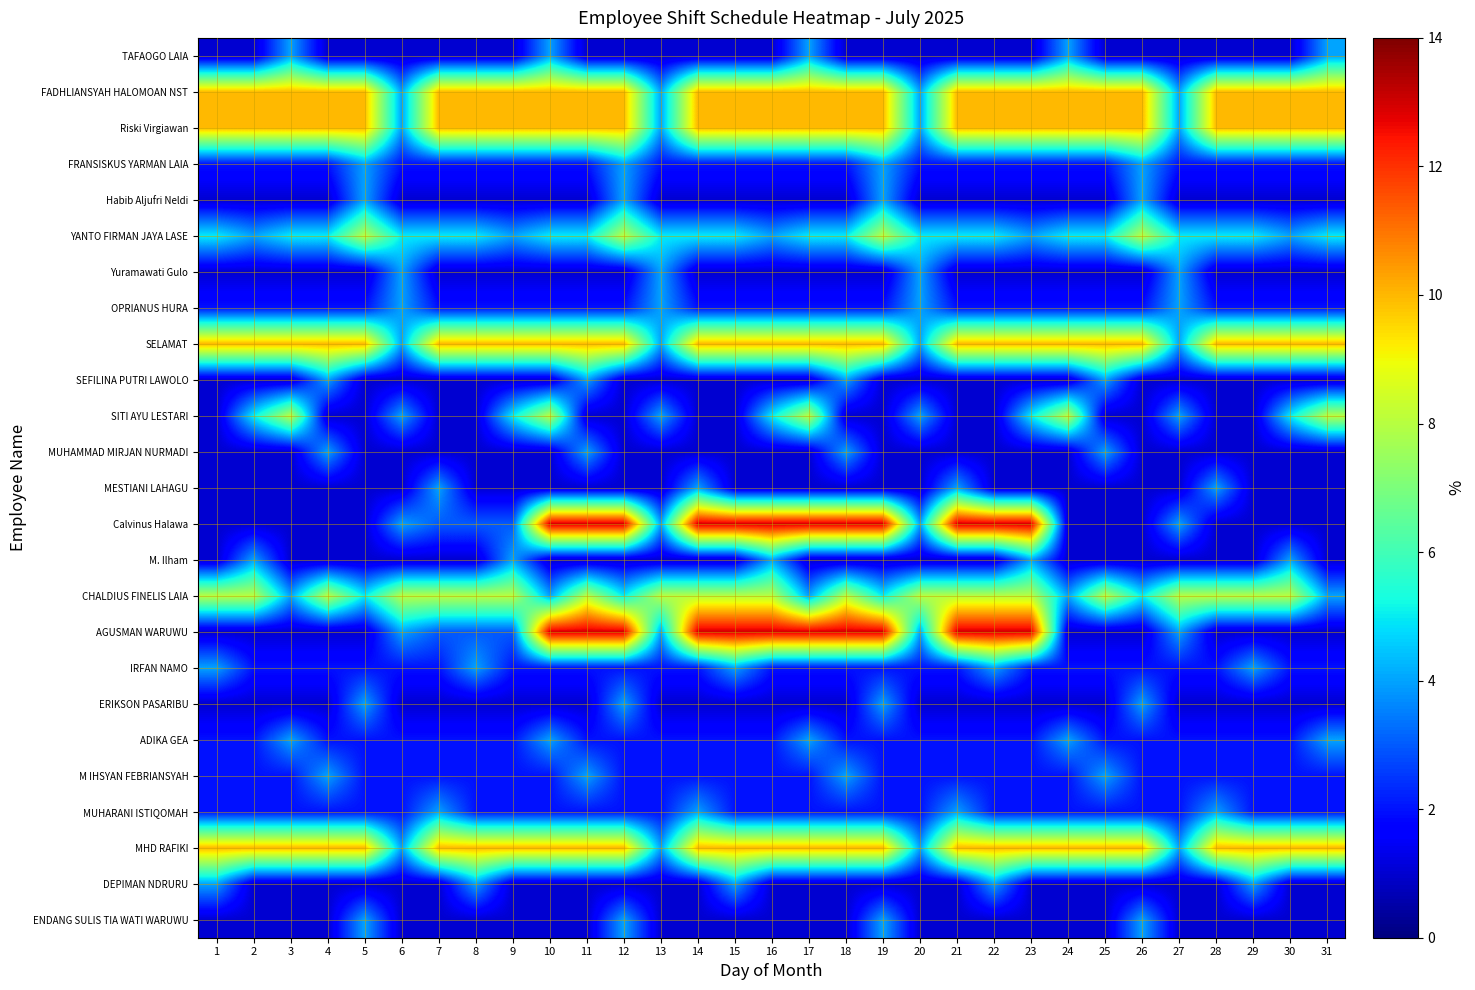

Reading right to left, list all the values displayed in this chart.

TAFAOGO LAIA: 31=4	30=1	29=1	28=1	27=1	26=1	25=1	24=4	23=1	22=1	21=1	20=1	19=1	18=1	17=4	16=1	15=1	14=1	13=1	12=1	11=1	10=4	9=1	8=1	7=1	6=1	5=1	4=1	3=4	2=1	1=1
FADHLIANSYAH HALOMOAN NST: 31=10	30=10	29=10	28=10	27=4	26=10	25=10	24=10	23=10	22=10	21=10	20=4	19=10	18=10	17=10	16=10	15=10	14=10	13=4	12=10	11=10	10=10	9=10	8=10	7=10	6=4	5=10	4=10	3=10	2=10	1=10
Riski Virgiawan: 31=10	30=10	29=10	28=10	27=4	26=10	25=10	24=10	23=10	22=10	21=10	20=4	19=10	18=10	17=10	16=10	15=10	14=10	13=4	12=10	11=10	10=10	9=10	8=10	7=10	6=4	5=10	4=10	3=10	2=10	1=10
FRANSISKUS YARMAN LAIA: 31=2	30=2	29=2	28=2	27=2	26=4	25=2	24=2	23=2	22=2	21=2	20=2	19=4	18=2	17=2	16=2	15=2	14=2	13=2	12=4	11=2	10=2	9=2	8=2	7=2	6=2	5=4	4=2	3=2	2=2	1=2
Habib Aljufri Neldi: 31=1	30=1	29=1	28=1	27=1	26=4	25=1	24=1	23=1	22=1	21=1	20=1	19=4	18=1	17=1	16=1	15=1	14=1	13=1	12=4	11=1	10=1	9=1	8=1	7=1	6=1	5=4	4=1	3=1	2=1	1=1
YANTO FIRMAN JAYA LASE: 31=5	30=4	29=5	28=5	27=5	26=8	25=5	24=5	23=4	22=5	21=5	20=5	19=8	18=5	17=5	16=4	15=5	14=5	13=5	12=8	11=5	10=5	9=4	8=5	7=5	6=5	5=8	4=5	3=5	2=4	1=5
Yuramawati Gulo: 31=1	30=1	29=1	28=1	27=4	26=1	25=1	24=1	23=1	22=1	21=1	20=4	19=1	18=1	17=1	16=1	15=1	14=1	13=4	12=1	11=1	10=1	9=1	8=1	7=1	6=4	5=1	4=1	3=1	2=1	1=1
OPRIANUS HURA: 31=2	30=2	29=2	28=2	27=4	26=2	25=2	24=2	23=2	22=2	21=2	20=4	19=2	18=2	17=2	16=2	15=2	14=2	13=4	12=2	11=2	10=2	9=2	8=2	7=2	6=4	5=2	4=2	3=2	2=2	1=2
SELAMAT: 31=10	30=10	29=10	28=10	27=4	26=10	25=10	24=10	23=10	22=10	21=10	20=4	19=10	18=10	17=10	16=10	15=10	14=10	13=4	12=10	11=10	10=10	9=10	8=10	7=10	6=4	5=10	4=10	3=10	2=10	1=10
SEFILINA PUTRI LAWOLO: 31=1	30=1	29=1	28=1	27=1	26=1	25=4	24=1	23=1	22=1	21=1	20=1	19=1	18=4	17=1	16=1	15=1	14=1	13=1	12=1	11=4	10=1	9=1	8=1	7=1	6=1	5=1	4=4	3=1	2=1	1=1
SITI AYU LESTARI: 31=8	30=5	29=1	28=1	27=4	26=1	25=1	24=8	23=5	22=1	21=1	20=4	19=1	18=1	17=8	16=5	15=1	14=1	13=4	12=1	11=1	10=8	9=5	8=1	7=1	6=4	5=1	4=1	3=8	2=5	1=1
MUHAMMAD MIRJAN NURMADI: 31=1	30=1	29=1	28=1	27=1	26=1	25=4	24=1	23=1	22=1	21=1	20=1	19=1	18=4	17=1	16=1	15=1	14=1	13=1	12=1	11=4	10=1	9=1	8=1	7=1	6=1	5=1	4=4	3=1	2=1	1=1
MESTIANI LAHAGU: 31=1	30=1	29=1	28=4	27=1	26=1	25=1	24=1	23=1	22=1	21=4	20=1	19=1	18=1	17=1	16=1	15=1	14=4	13=1	12=1	11=1	10=1	9=1	8=1	7=4	6=1	5=1	4=1	3=1	2=1	1=1
Calvinus Halawa: 31=1	30=1	29=1	28=1	27=4	26=1	25=1	24=1	23=13	22=13	21=13	20=4	19=13	18=13	17=13	16=13	15=13	14=13	13=4	12=13	11=13	10=13	9=3	8=3	7=3	6=4	5=1	4=1	3=1	2=1	1=1
M. Ilham: 31=1	30=4	29=1	28=1	27=1	26=1	25=1	24=1	23=4	22=1	21=1	20=1	19=1	18=1	17=1	16=4	15=1	14=1	13=1	12=1	11=1	10=1	9=4	8=1	7=1	6=1	5=1	4=1	3=1	2=4	1=1
CHALDIUS FINELIS LAIA: 31=4	30=8	29=8	28=8	27=8	26=5	25=8	24=4	23=8	22=8	21=8	20=8	19=5	18=8	17=4	16=8	15=8	14=8	13=8	12=5	11=8	10=4	9=8	8=8	7=8	6=8	5=5	4=8	3=4	2=8	1=8
AGUSMAN WARUWU: 31=1	30=1	29=1	28=1	27=4	26=1	25=1	24=1	23=13	22=13	21=13	20=4	19=13	18=13	17=13	16=13	15=13	14=13	13=4	12=13	11=13	10=13	9=3	8=3	7=3	6=4	5=1	4=1	3=1	2=1	1=1
IRFAN NAMO: 31=2	30=2	29=4	28=2	27=2	26=2	25=2	24=2	23=2	22=4	21=2	20=2	19=2	18=2	17=2	16=2	15=4	14=2	13=2	12=2	11=2	10=2	9=2	8=4	7=2	6=2	5=2	4=2	3=2	2=2	1=4
ERIKSON PASARIBU: 31=1	30=1	29=1	28=1	27=1	26=4	25=1	24=1	23=1	22=1	21=1	20=1	19=4	18=1	17=1	16=1	15=1	14=1	13=1	12=4	11=1	10=1	9=1	8=1	7=1	6=1	5=4	4=1	3=1	2=1	1=1
ADIKA GEA: 31=4	30=2	29=2	28=2	27=2	26=2	25=2	24=4	23=2	22=2	21=2	20=2	19=2	18=2	17=4	16=2	15=2	14=2	13=2	12=2	11=2	10=4	9=2	8=2	7=2	6=2	5=2	4=2	3=4	2=2	1=2
M IHSYAN FEBRIANSYAH: 31=2	30=2	29=2	28=2	27=2	26=2	25=4	24=2	23=2	22=2	21=2	20=2	19=2	18=4	17=2	16=2	15=2	14=2	13=2	12=2	11=4	10=2	9=2	8=2	7=2	6=2	5=2	4=4	3=2	2=2	1=2
MUHARANI ISTIQOMAH: 31=2	30=2	29=2	28=4	27=2	26=2	25=2	24=2	23=2	22=2	21=4	20=2	19=2	18=2	17=2	16=2	15=2	14=4	13=2	12=2	11=2	10=2	9=2	8=2	7=4	6=2	5=2	4=2	3=2	2=2	1=2
MHD RAFIKI: 31=10	30=10	29=10	28=10	27=4	26=10	25=10	24=10	23=10	22=10	21=10	20=4	19=10	18=10	17=10	16=10	15=10	14=10	13=4	12=10	11=10	10=10	9=10	8=10	7=10	6=4	5=10	4=10	3=10	2=10	1=10
DEPIMAN NDRURU: 31=1	30=1	29=4	28=1	27=1	26=1	25=1	24=1	23=1	22=4	21=1	20=1	19=1	18=1	17=1	16=1	15=4	14=1	13=1	12=1	11=1	10=1	9=1	8=4	7=1	6=1	5=1	4=1	3=1	2=1	1=4
ENDANG SULIS TIA WATI WARUWU: 31=1	30=1	29=1	28=1	27=1	26=4	25=1	24=1	23=1	22=1	21=1	20=1	19=4	18=1	17=1	16=1	15=1	14=1	13=1	12=4	11=1	10=1	9=1	8=1	7=1	6=1	5=4	4=1	3=1	2=1	1=1